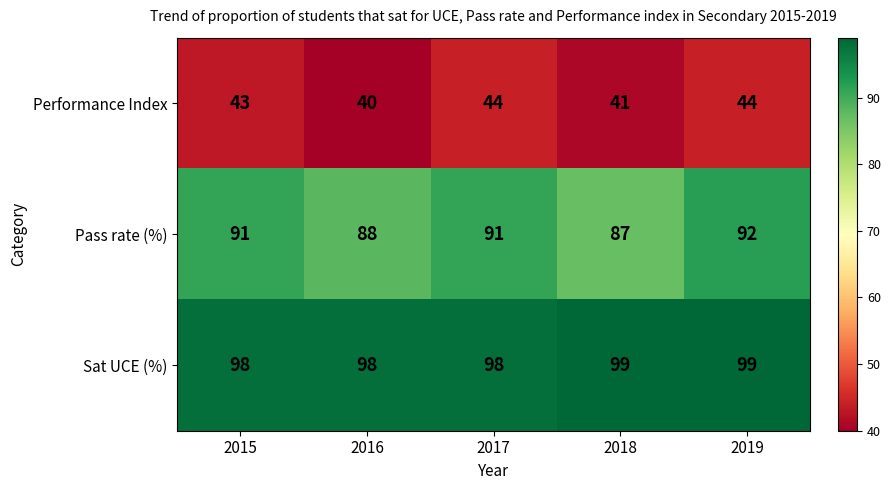

What is the sum of the Sat UCE (%) values at 2016 and 2015?

196